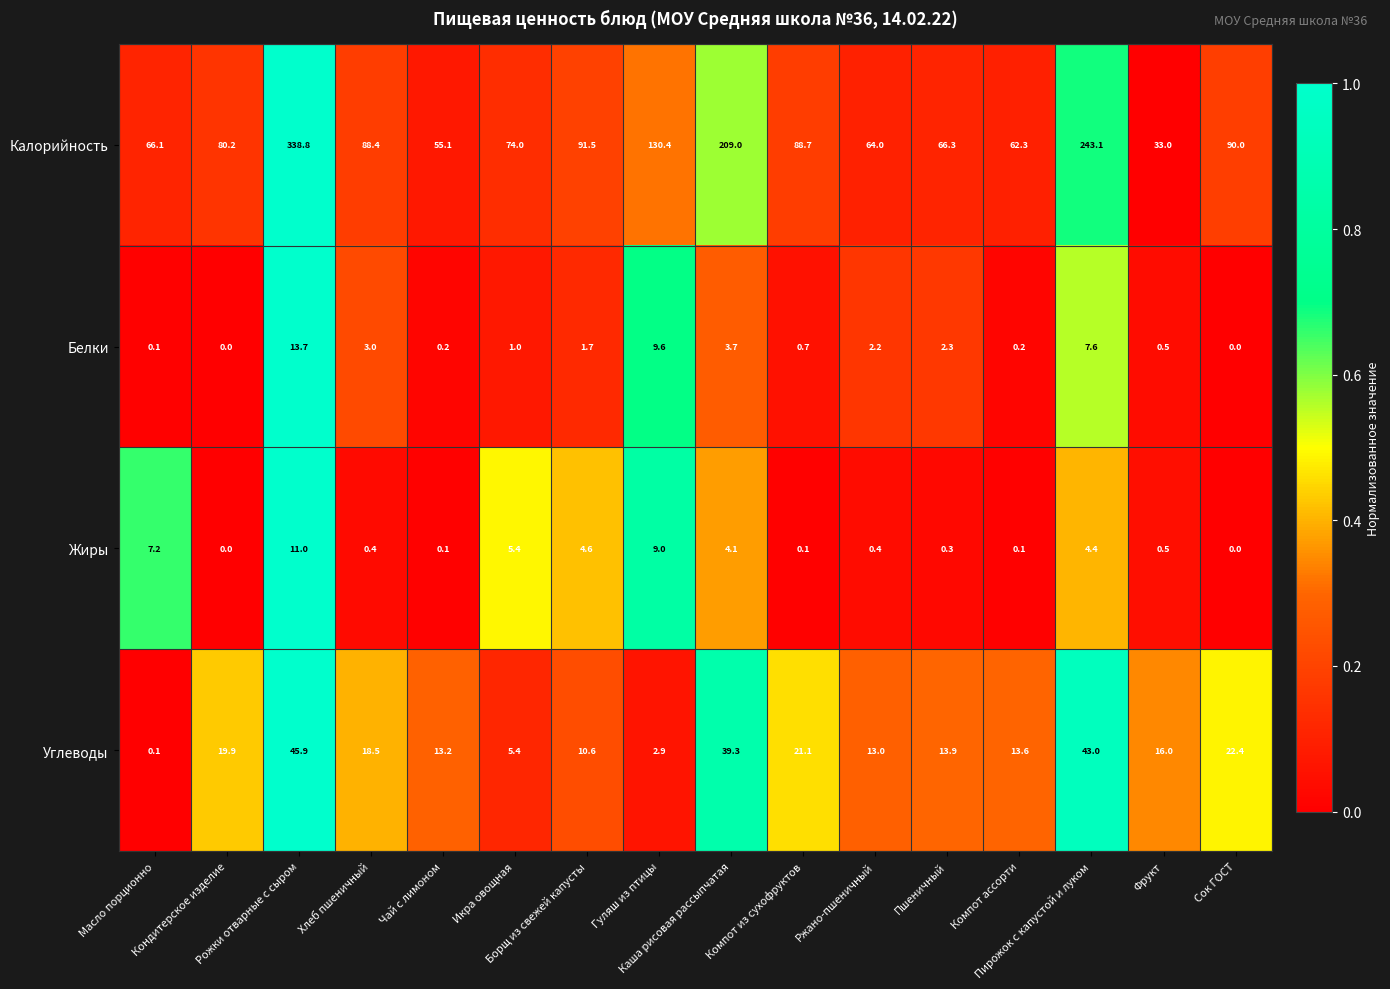

At how many categories does at least one series exceed 122?

4